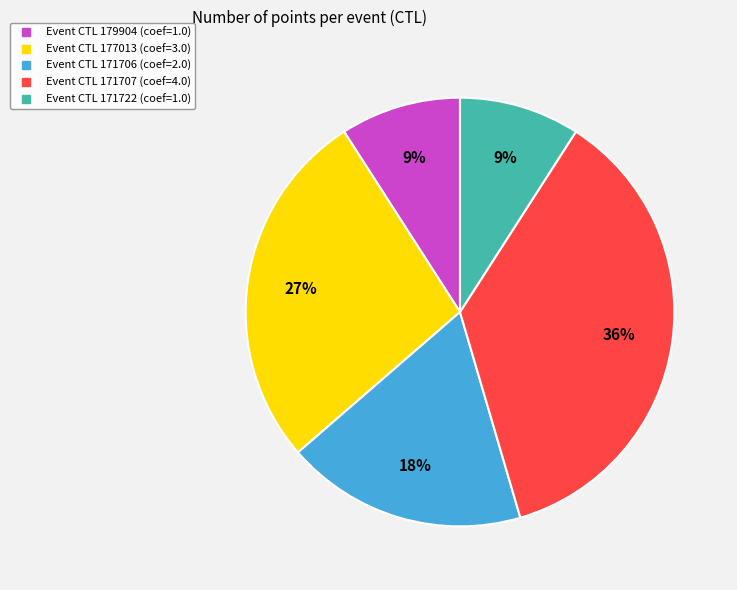

To the nearest percent, what is the difference between the largest and smallest slice percentages?

27%